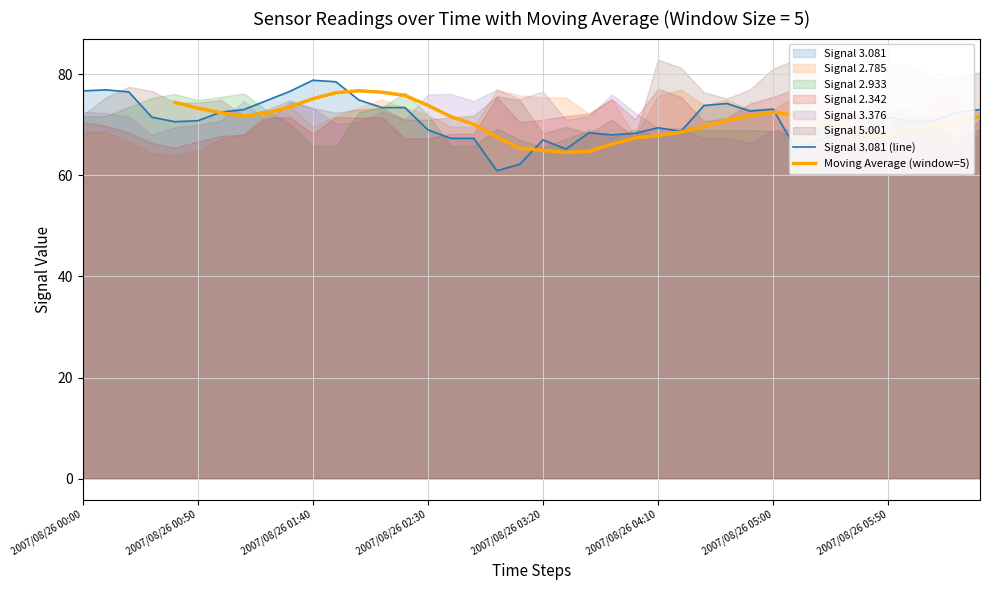

What is the maximum value for Signal 3.081 (line)?

78.8